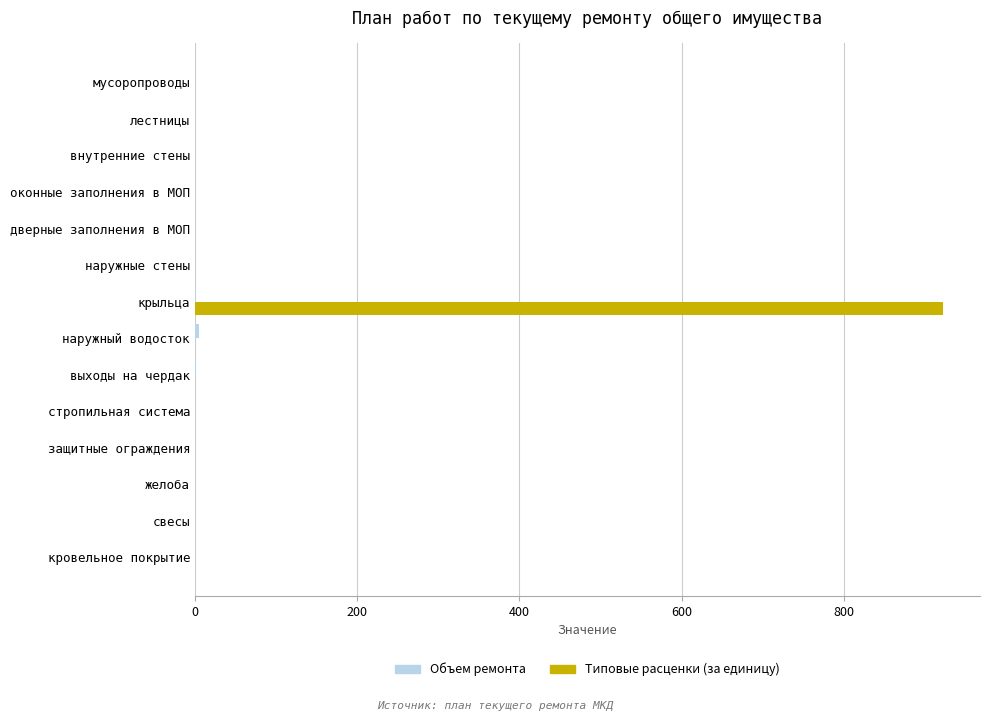

At which category is the sum across all series the highest?

крыльца